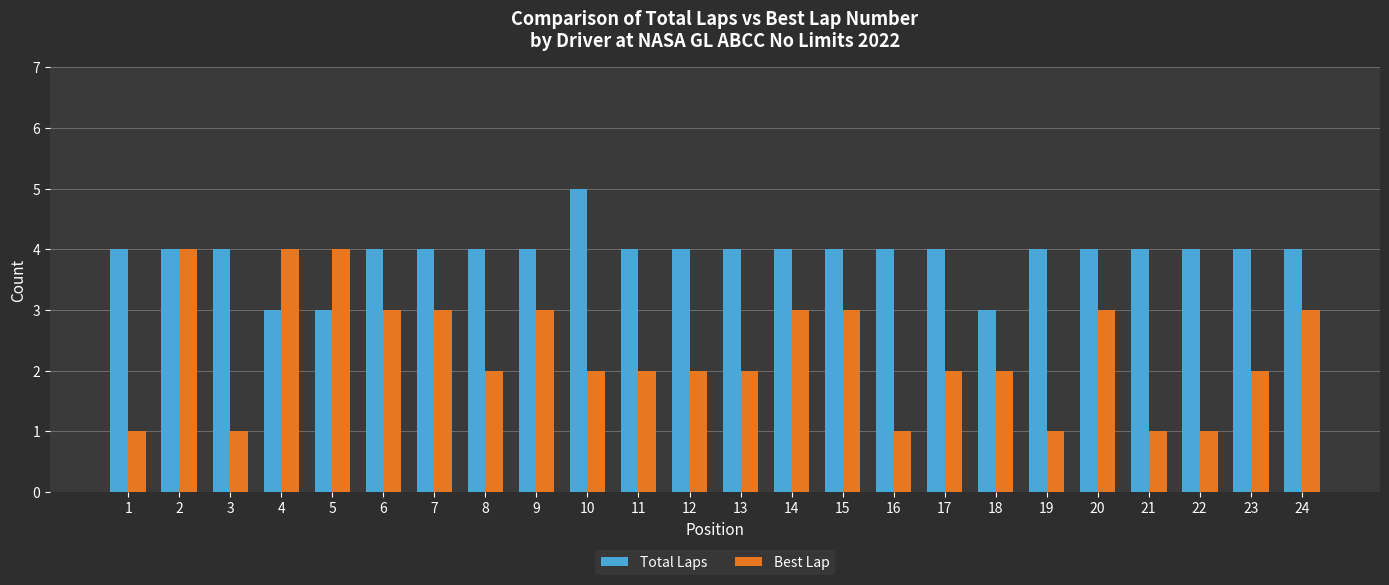

What is the difference between the highest and lowest values at 19?

3